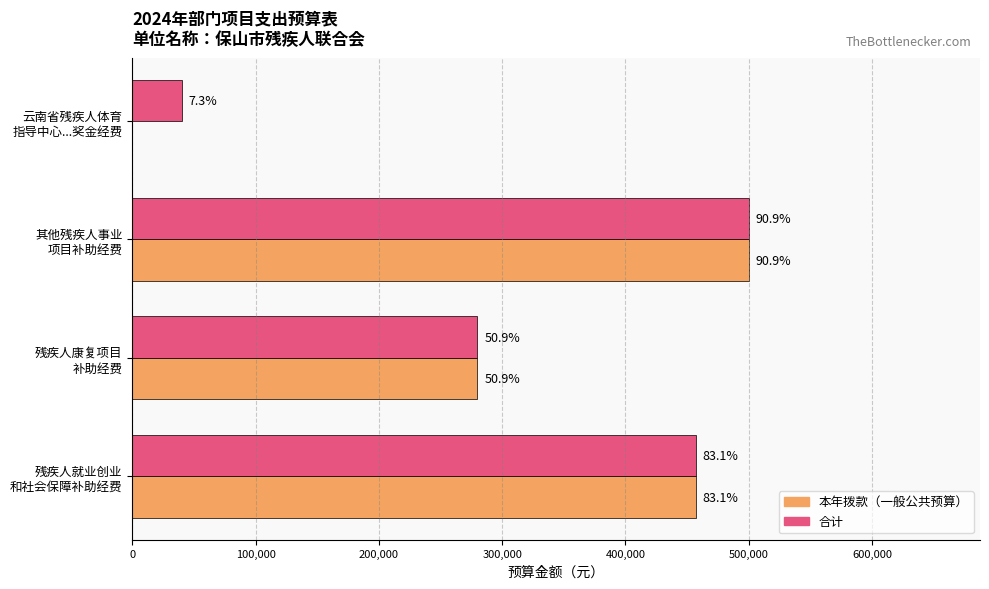

What are all the series names shown in the legend?

本年拨款（一般公共预算）, 合计